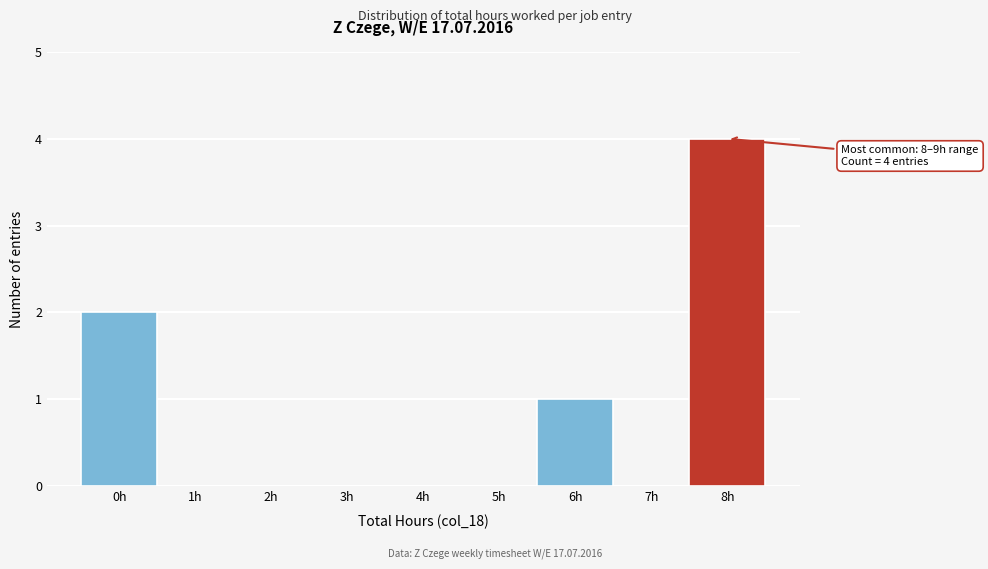

Reading left to right, extract all data points from this chart.

0h=2	1h=0	2h=0	3h=0	4h=0	5h=0	6h=1	7h=0	8h=4